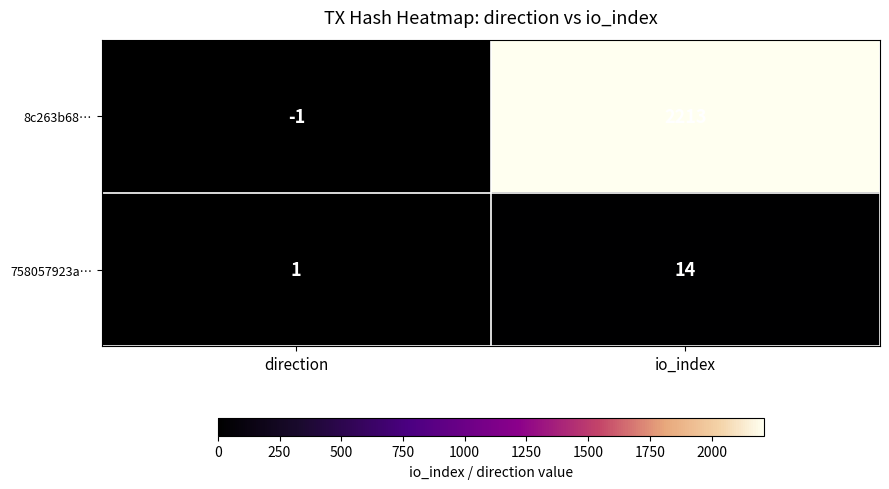

At how many categories does at least one series exceed 313?

1